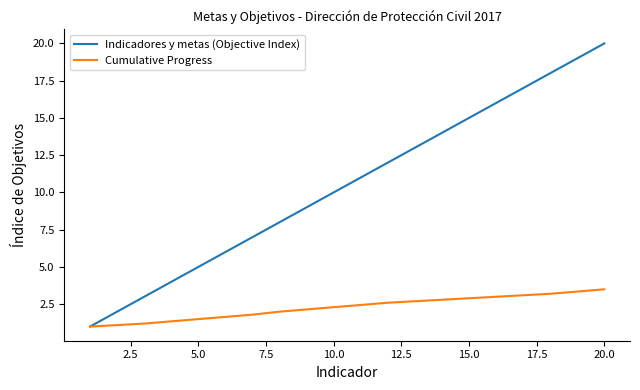

List the series in order of their overall mean, lowest first.

Cumulative Progress, Indicadores y metas (Objective Index)